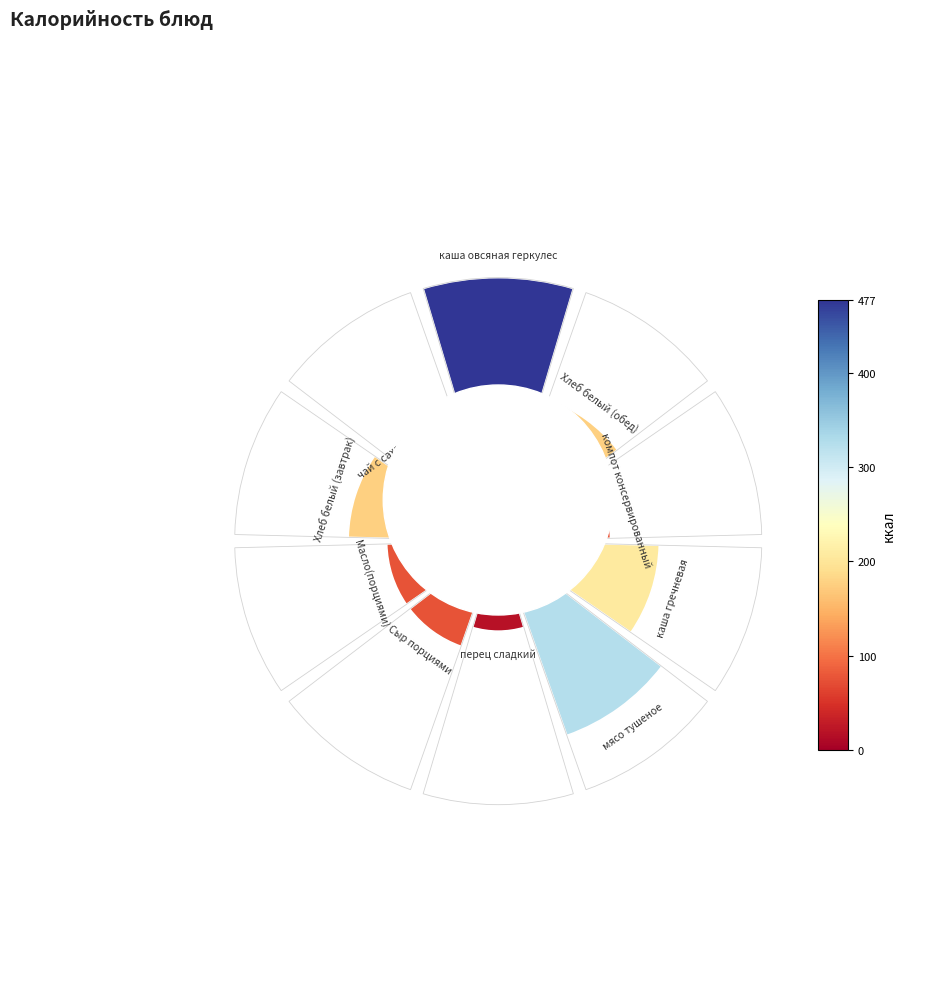

To the nearest percent, what is the average slice percentage?

10%